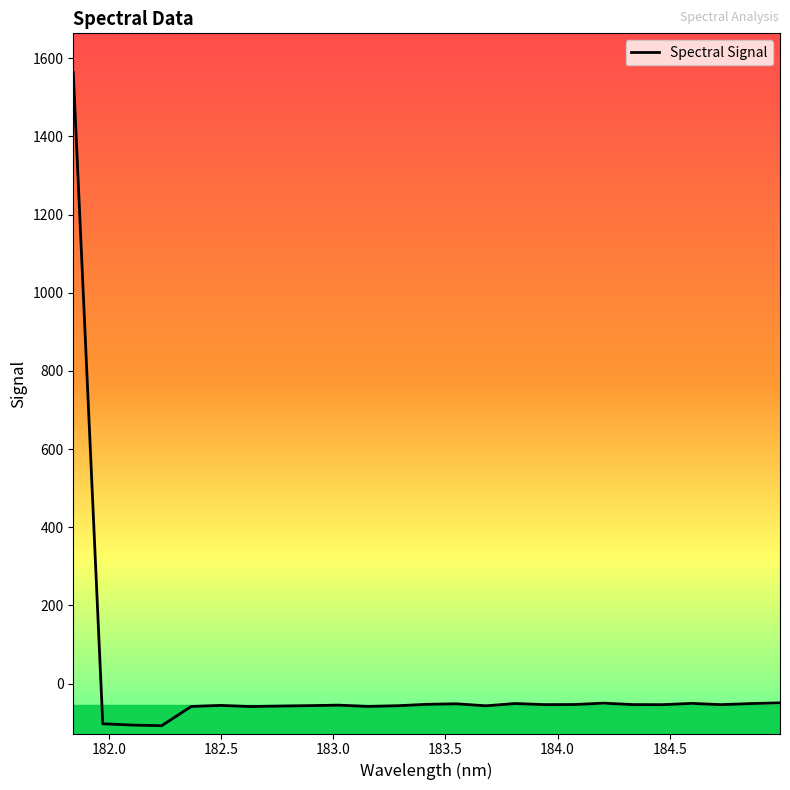

What is the difference between the maximum and second lowest values?

1669.9